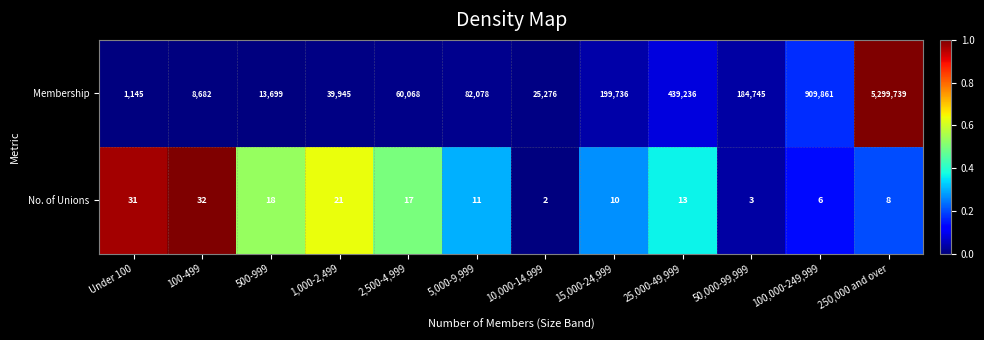

Between 25,000-49,999 and 100,000-249,999, which series saw the biggest shift?

Membership